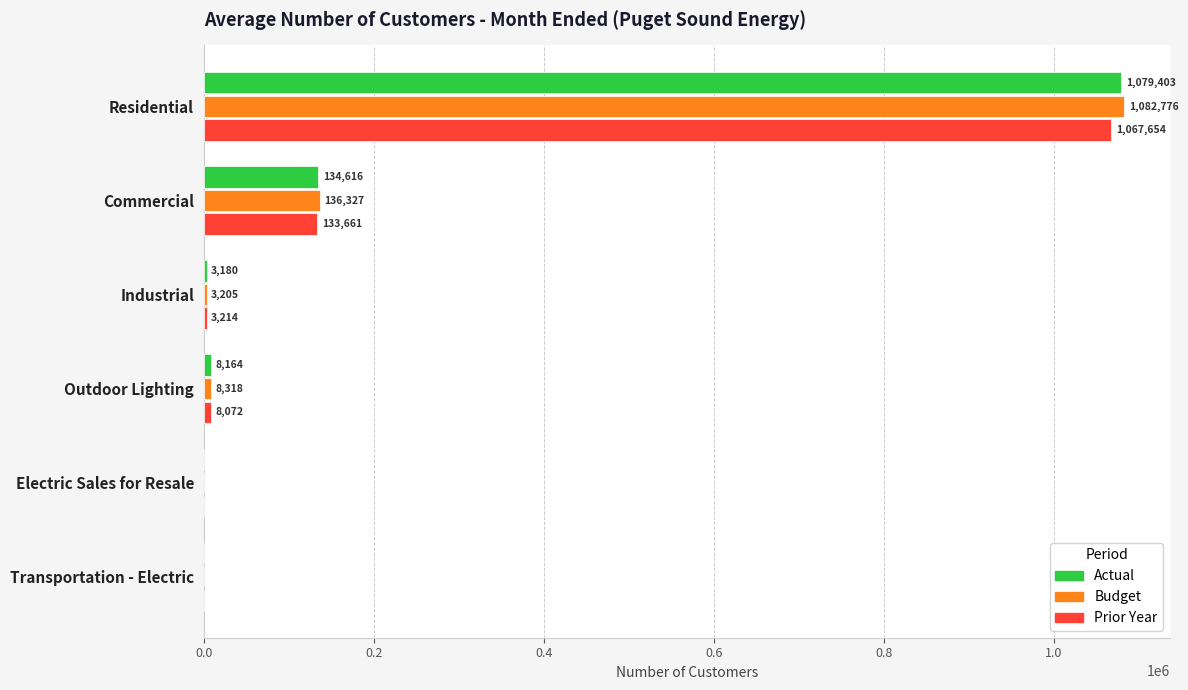

Which series changed the most between Outdoor Lighting and Transportation - Electric?

Budget